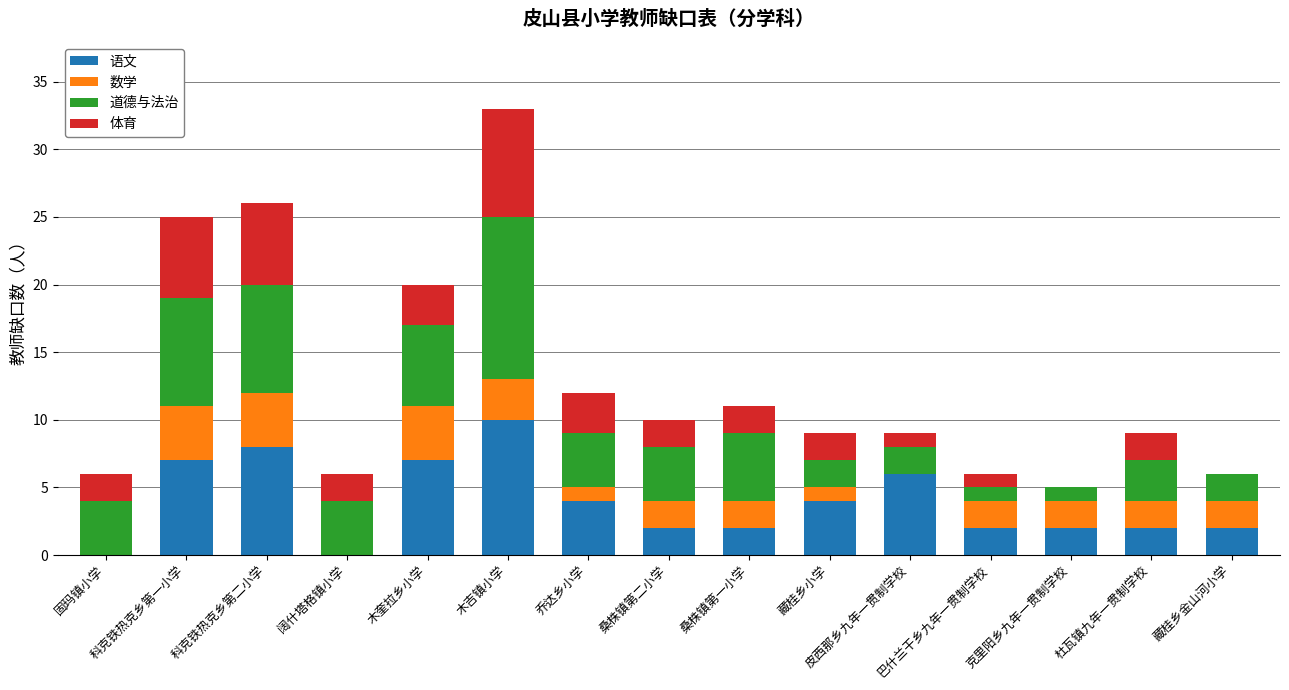

Count the number of data series in this chart.

4